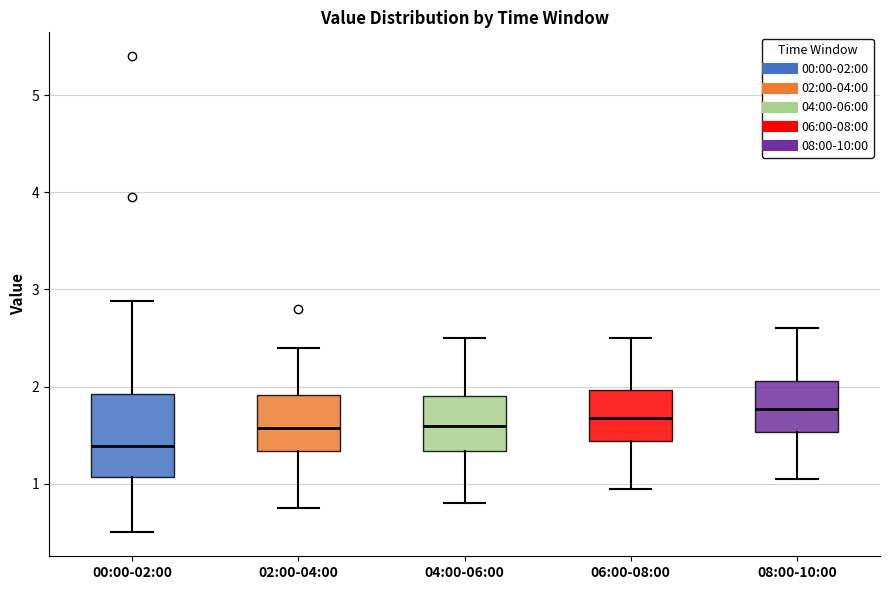

Which box's median line is the lowest?

00:00-02:00